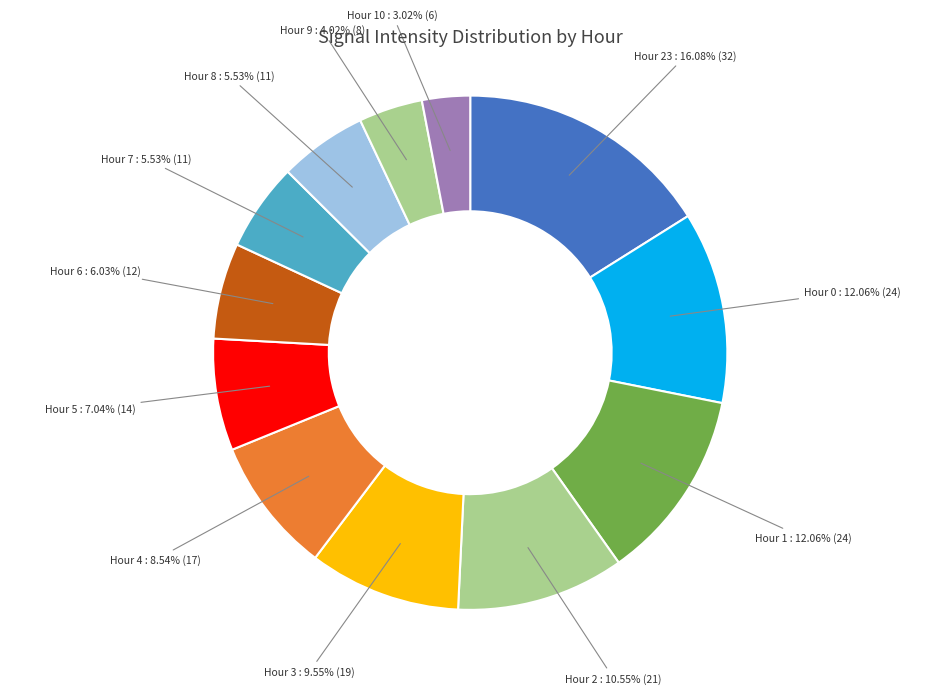

Does any single category account for the majority?

No